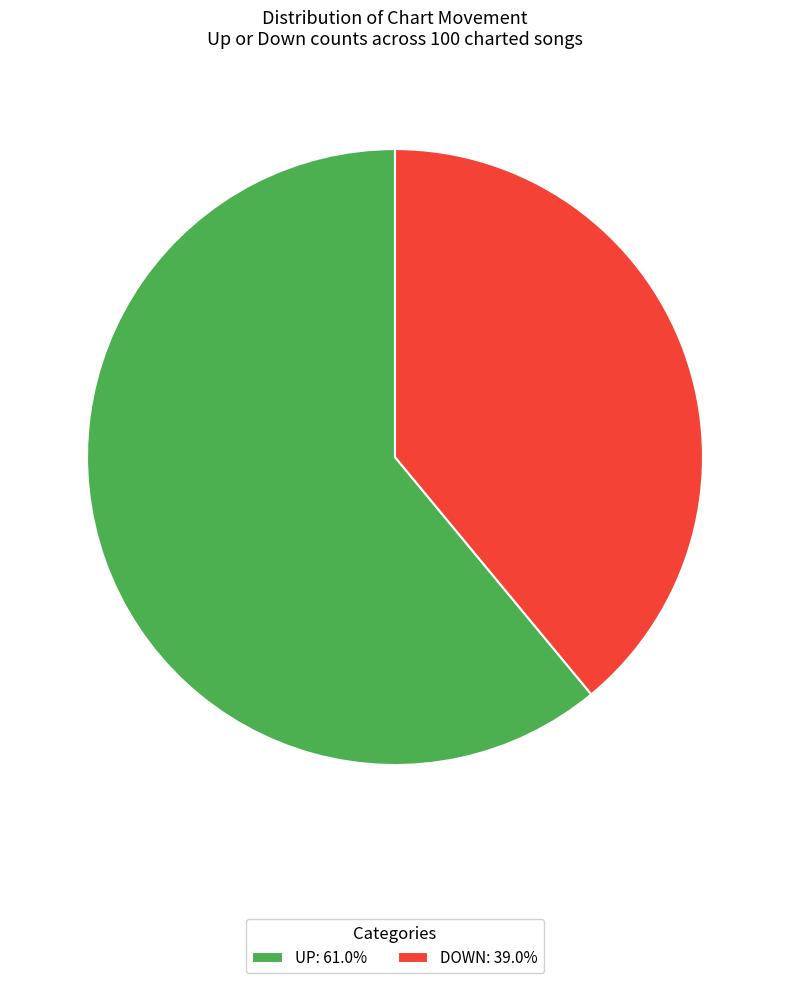

What is the ratio of the value at UP: 61.0% to the value at DOWN: 39.0%?

1.6